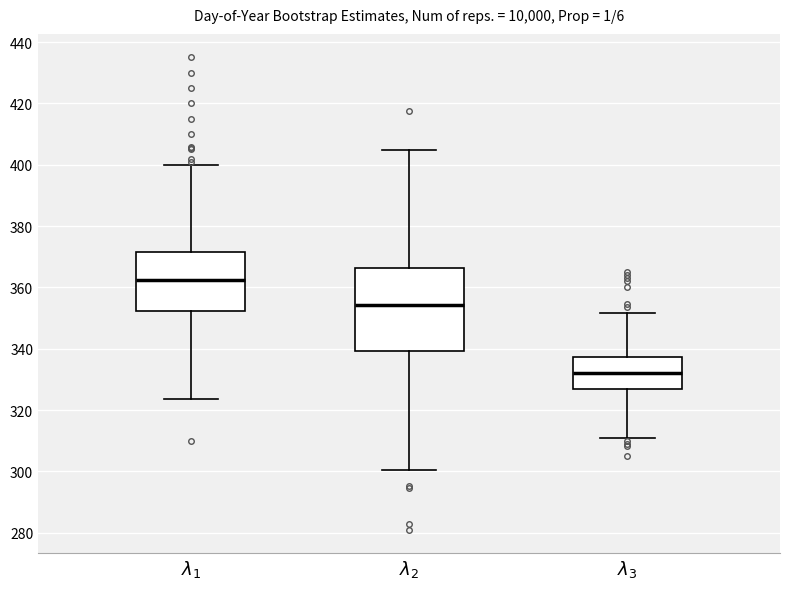

Which box is the tallest, from its lower edge to its upper edge?

$\lambda_2$